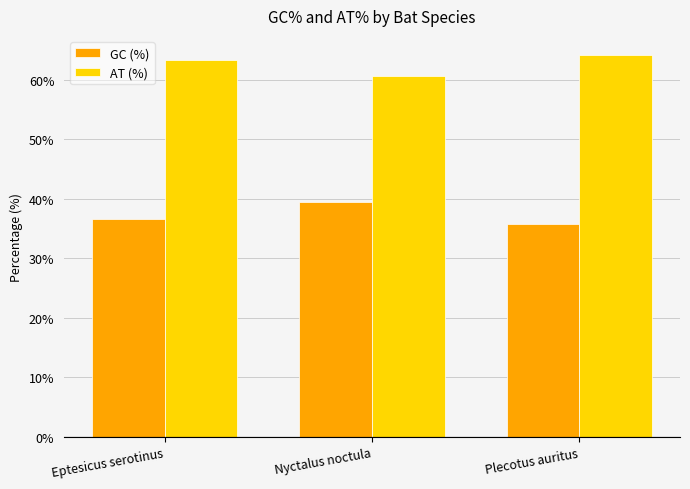

Reading left to right, transcribe all the data shown in this chart.

GC (%): Eptesicus serotinus=36.6	Nyctalus noctula=39.4	Plecotus auritus=35.8
AT (%): Eptesicus serotinus=63.4	Nyctalus noctula=60.6	Plecotus auritus=64.2